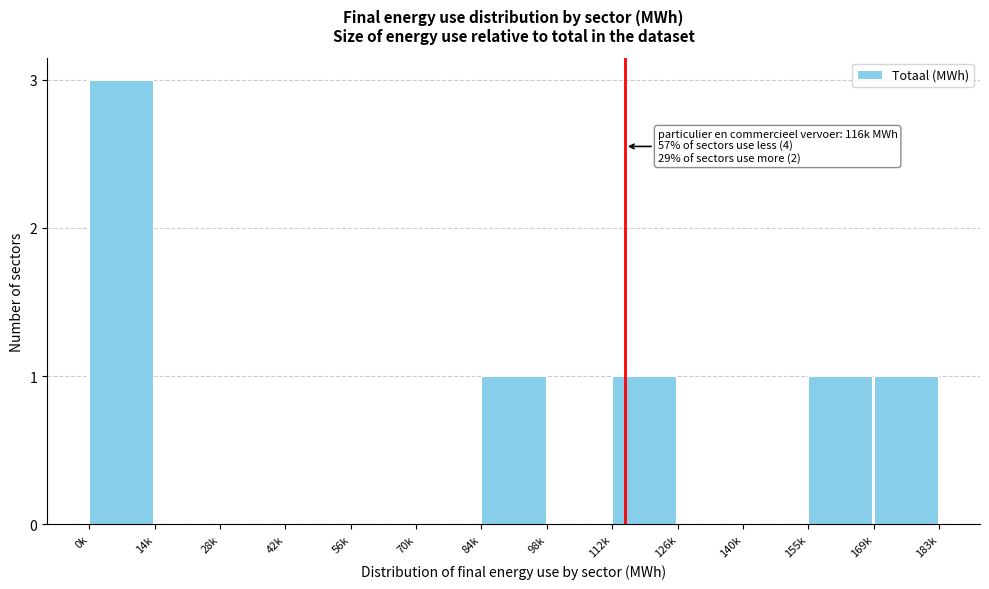

Reading right to left, extract all data points from this chart.

169k=1	155k=1	140k=0	126k=0	112k=1	98k=0	84k=1	70k=0	56k=0	42k=0	28k=0	14k=0	0k=3